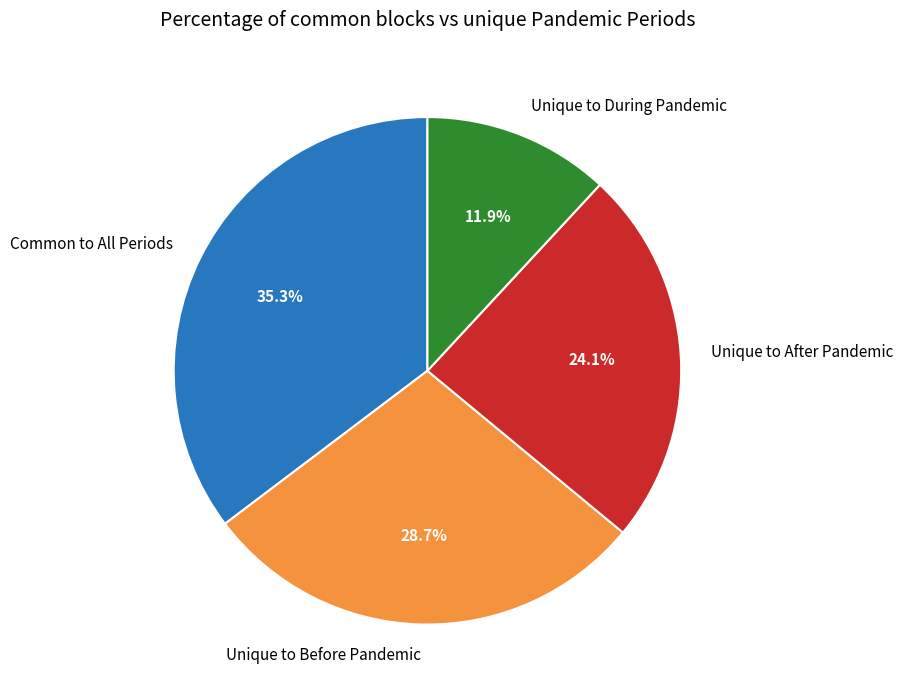

What portion of the pie excludes Common to All Periods?

64.7%